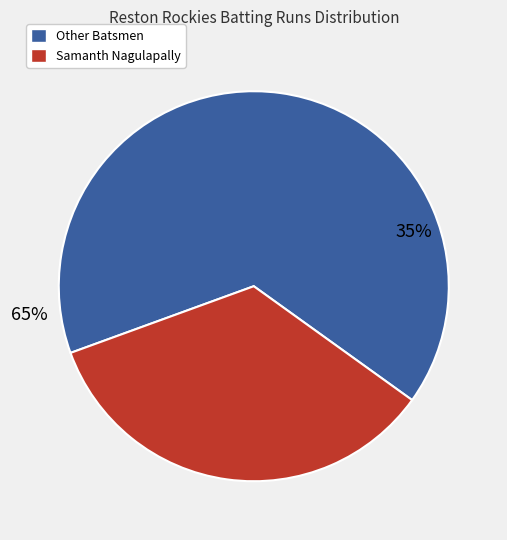

True or false: Karthik Nalli accounts for 1% of the total.

False